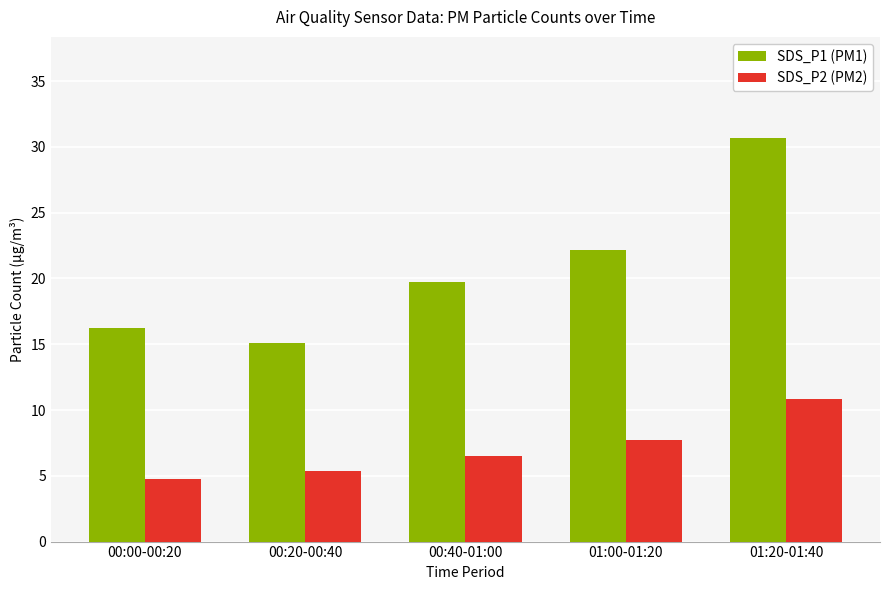

What are all the series names shown in the legend?

SDS_P1 (PM1), SDS_P2 (PM2)